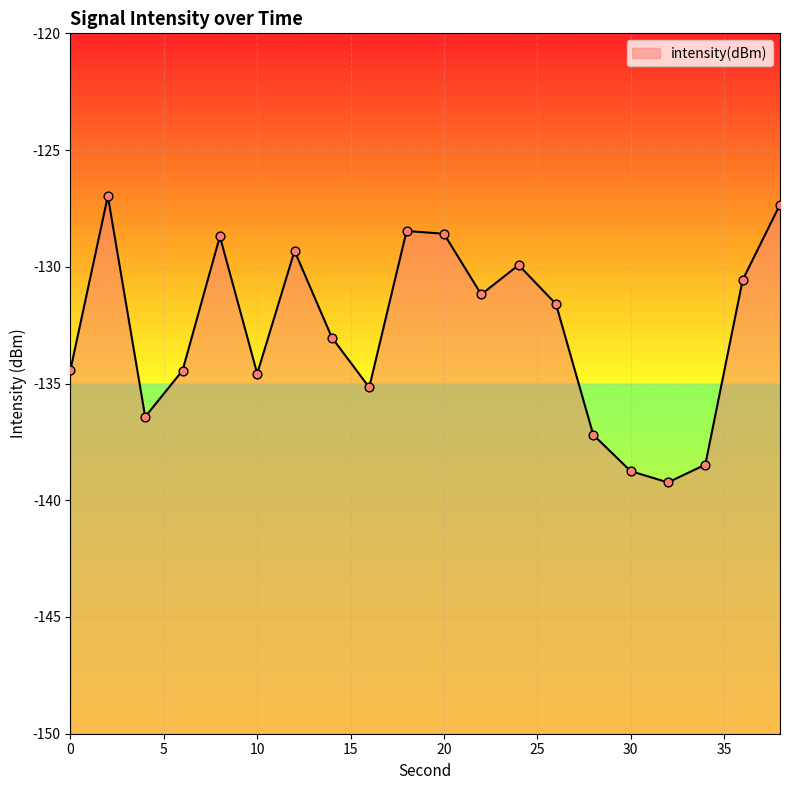

Between 20 and 4, which is larger?

20